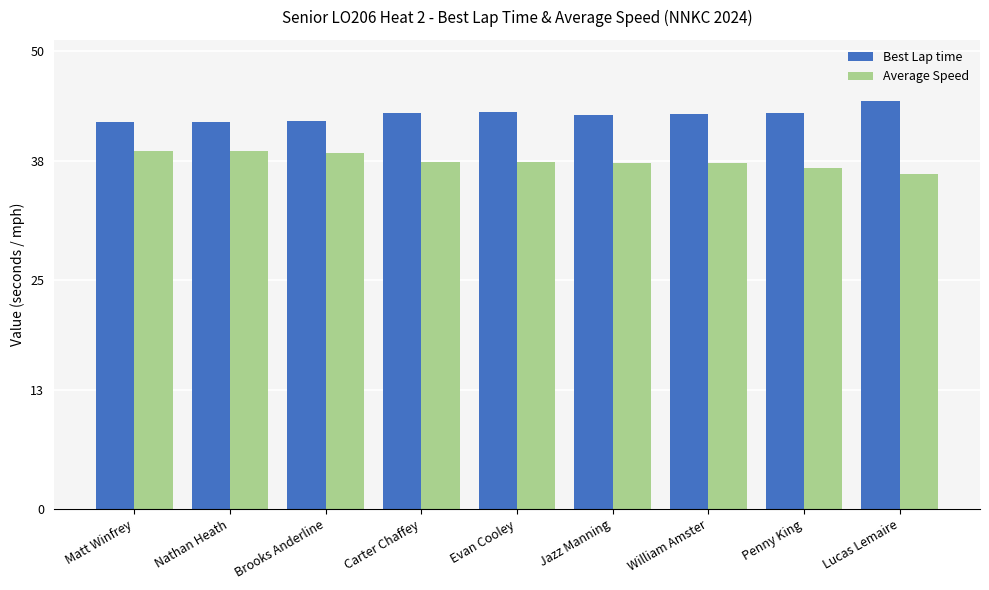

What is the minimum value for Average Speed?

36.6